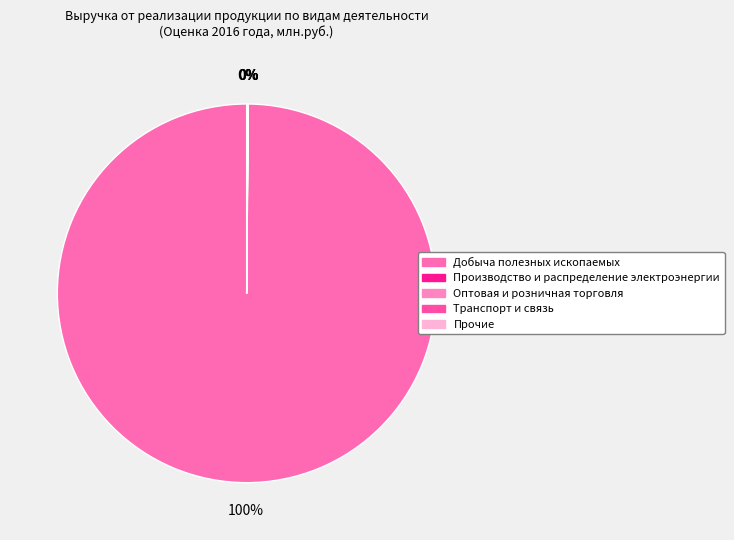

Is it true that Оптовая и розничная торговля is 0% of the pie?

True